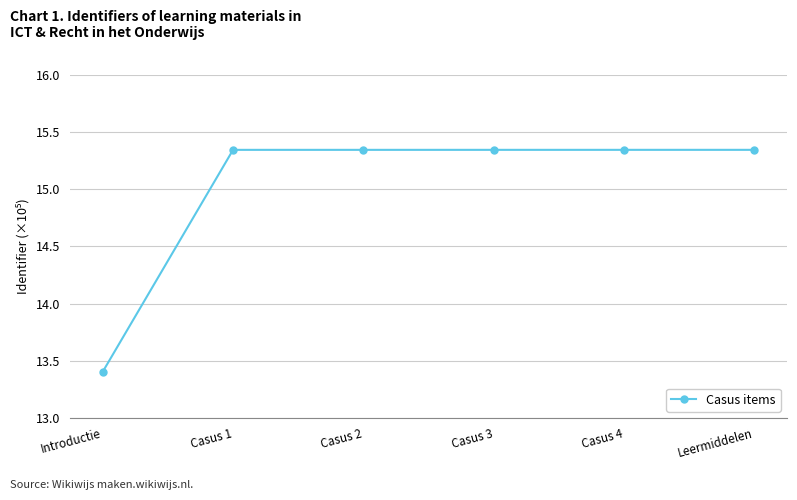

Which has a higher value, Introductie or Leermiddelen?

Leermiddelen